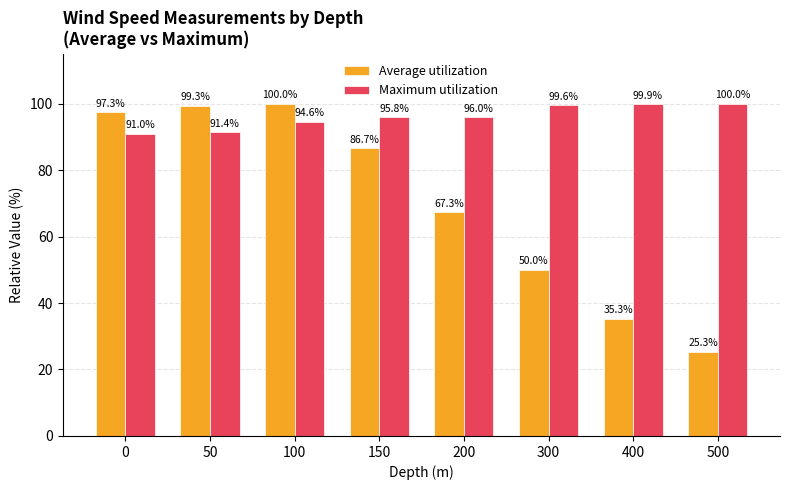

Are the bars horizontal?

No